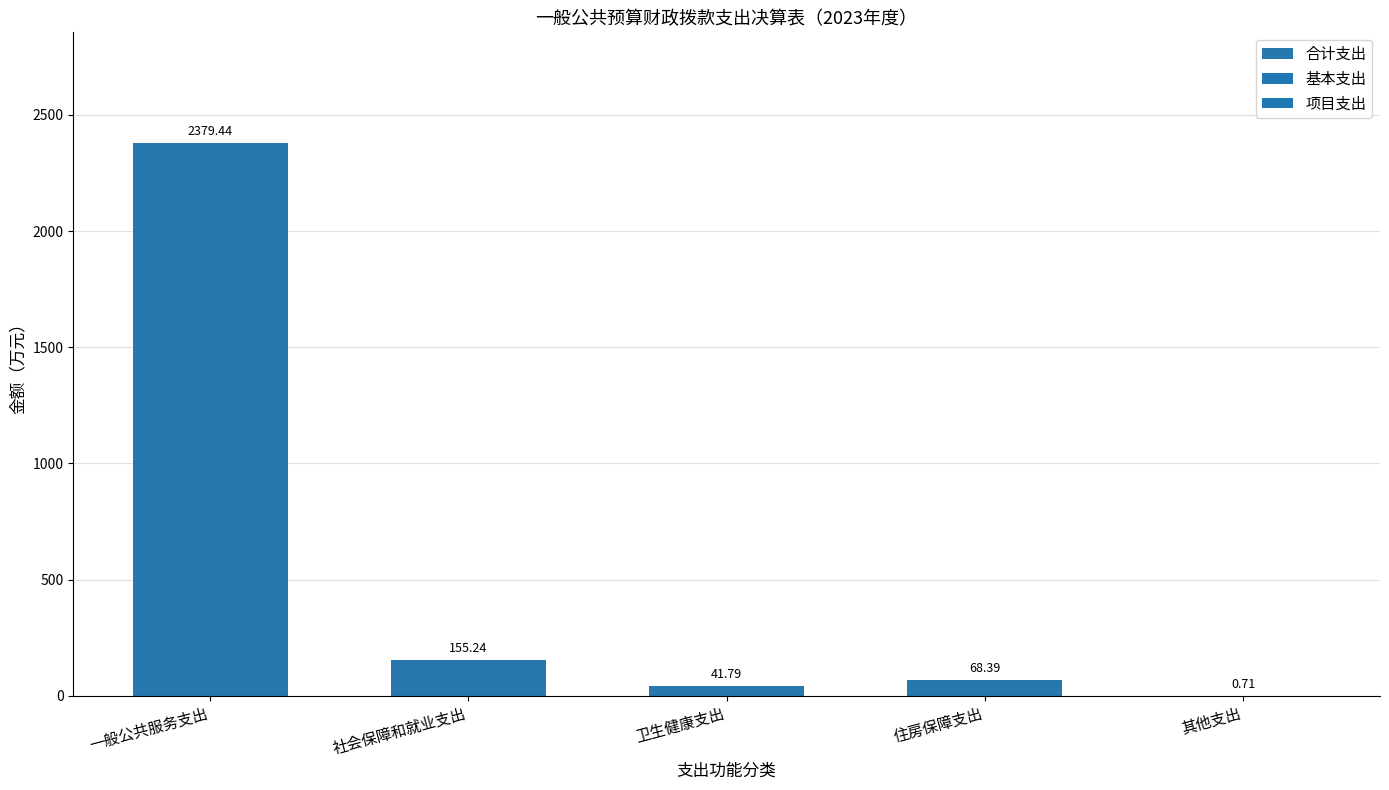

What is the average value?

529.1